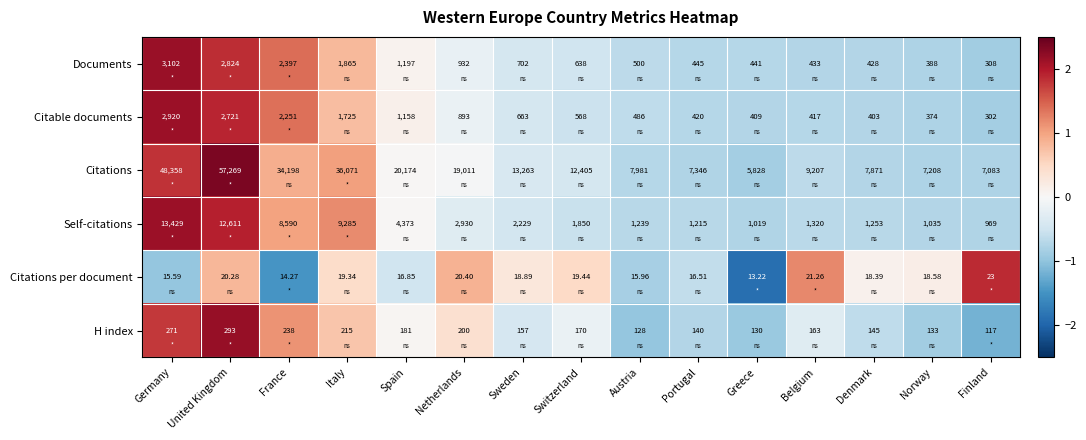

How many series are shown in this chart?

6